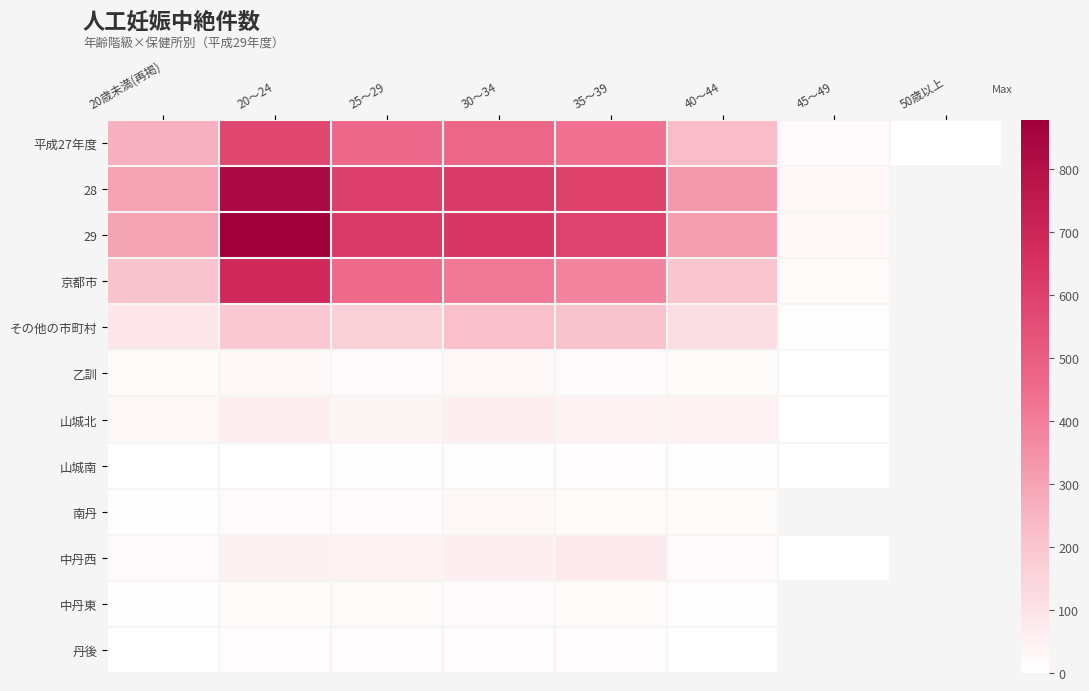

What is the highest value of the 中丹西 series?

76.0